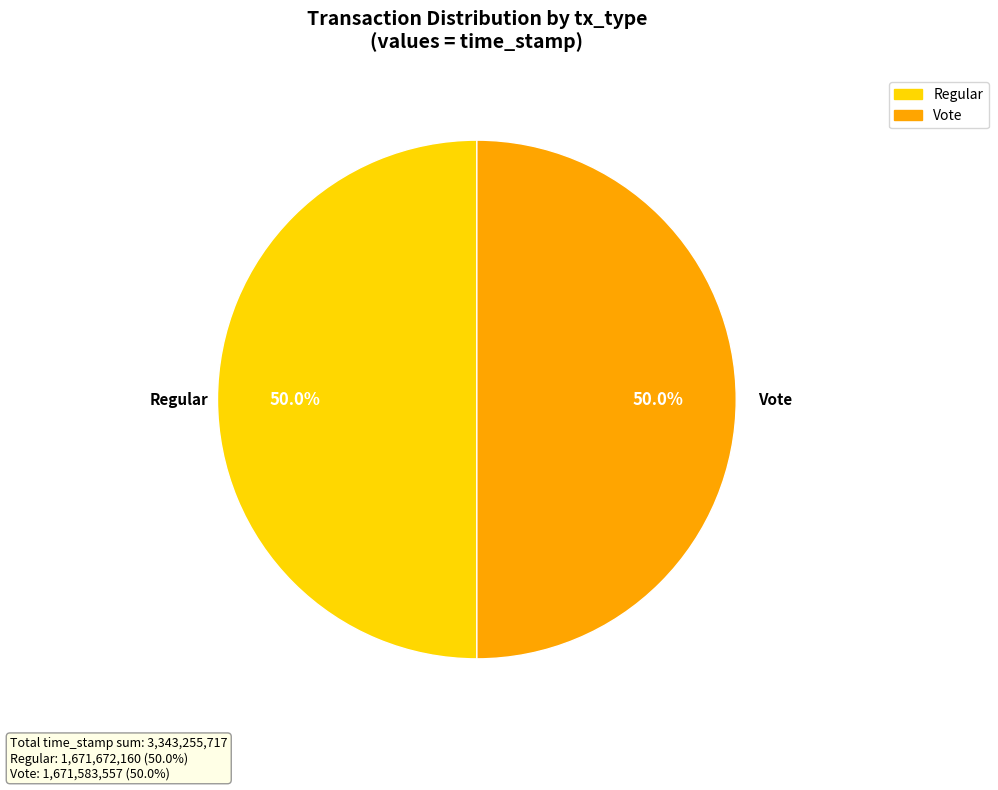

Approximately how many times larger is the value at Vote compared to Regular?

1.0